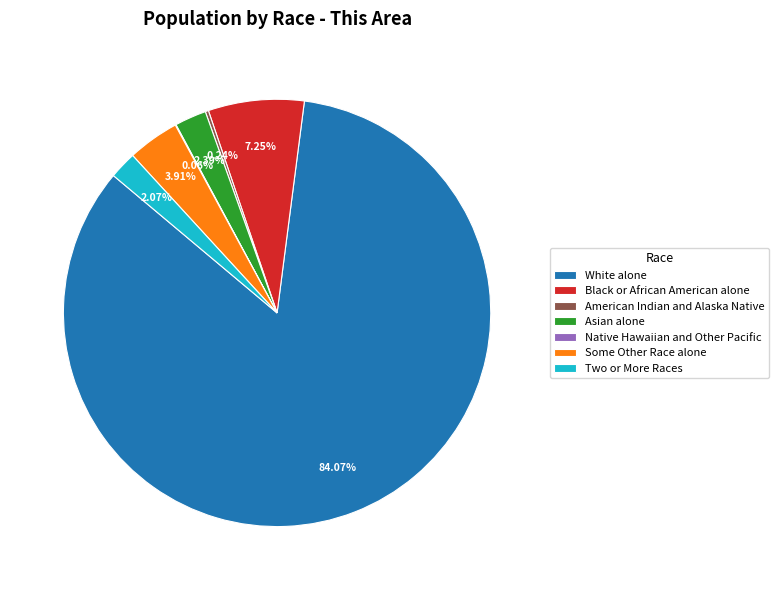

Which category has the biggest portion of the pie?

White alone